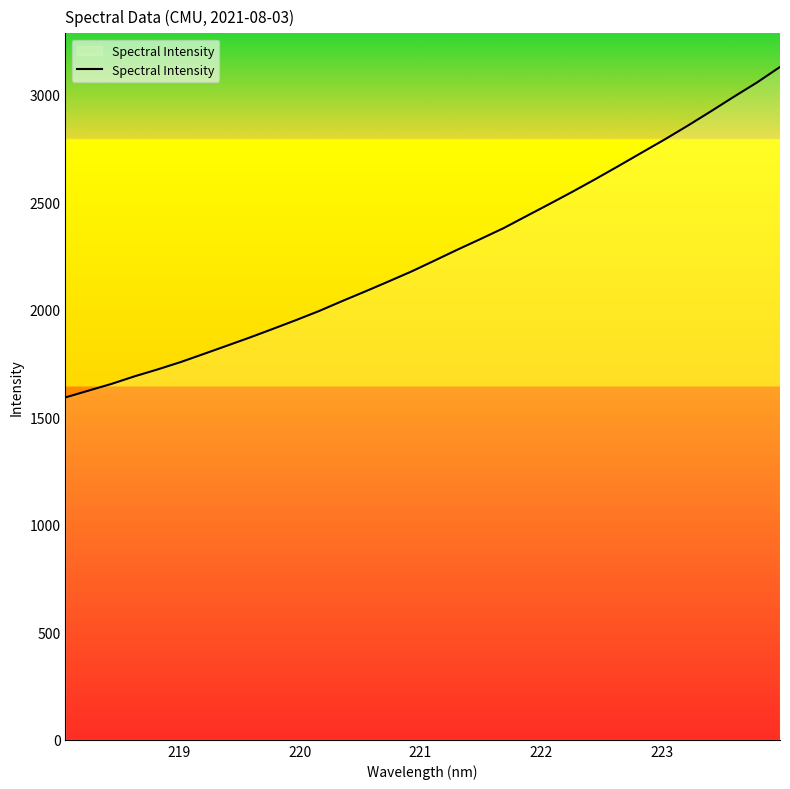

What is the maximum value shown in the chart?

3130.2